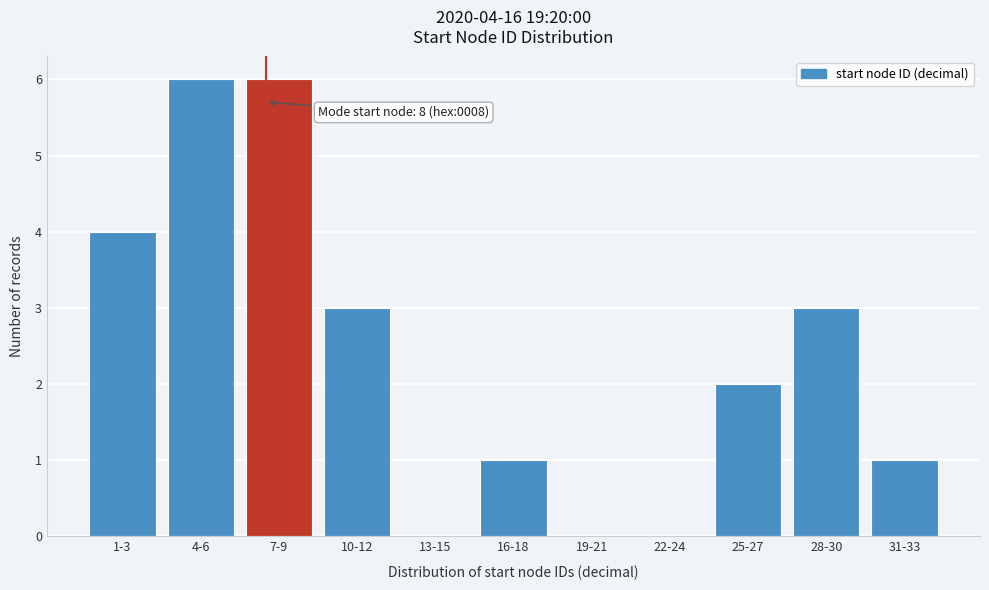

Reading left to right, list all the values displayed in this chart.

1-3=4	4-6=6	7-9=6	10-12=3	13-15=0	16-18=1	19-21=0	22-24=0	25-27=2	28-30=3	31-33=1